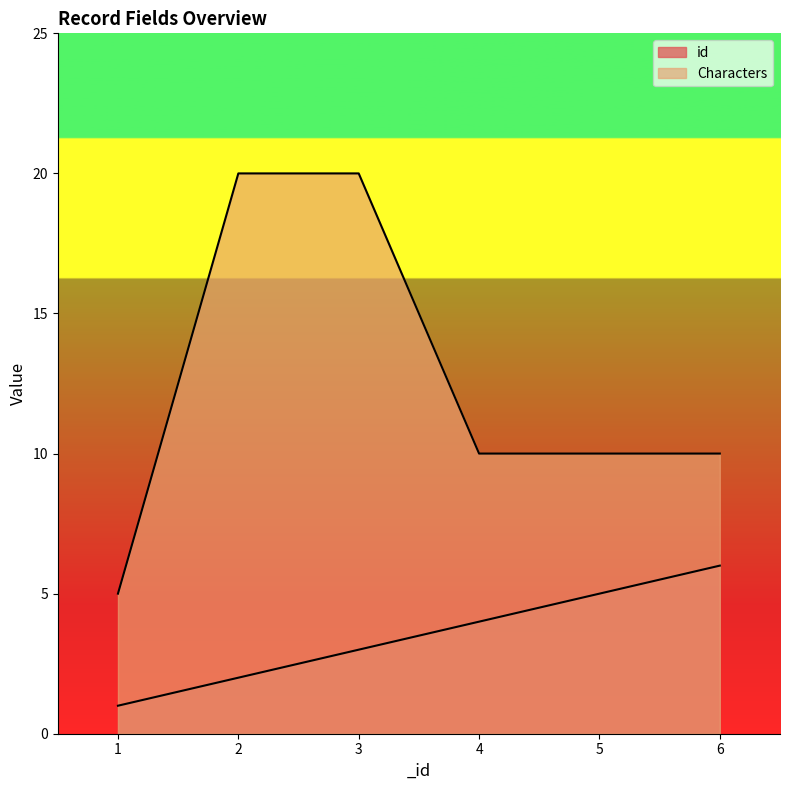

True or false: Characters and id intersect in this chart.

False